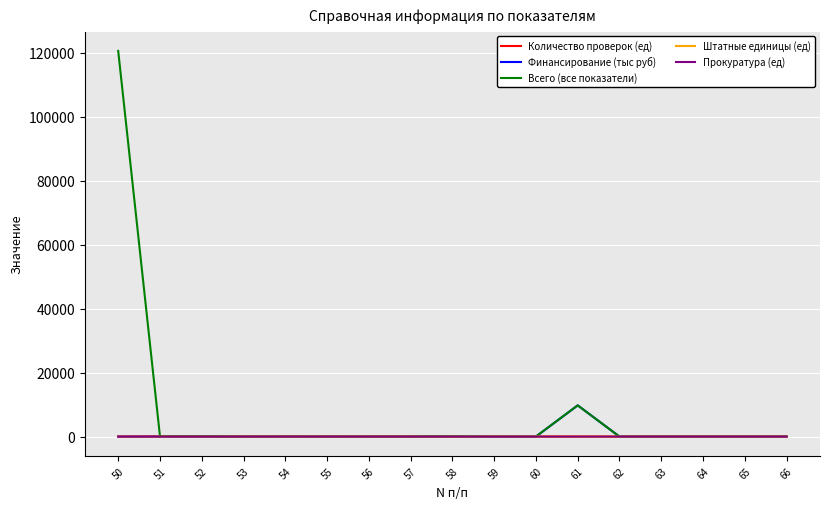

What is the average value of the Всего (все показатели) series?

7697.3